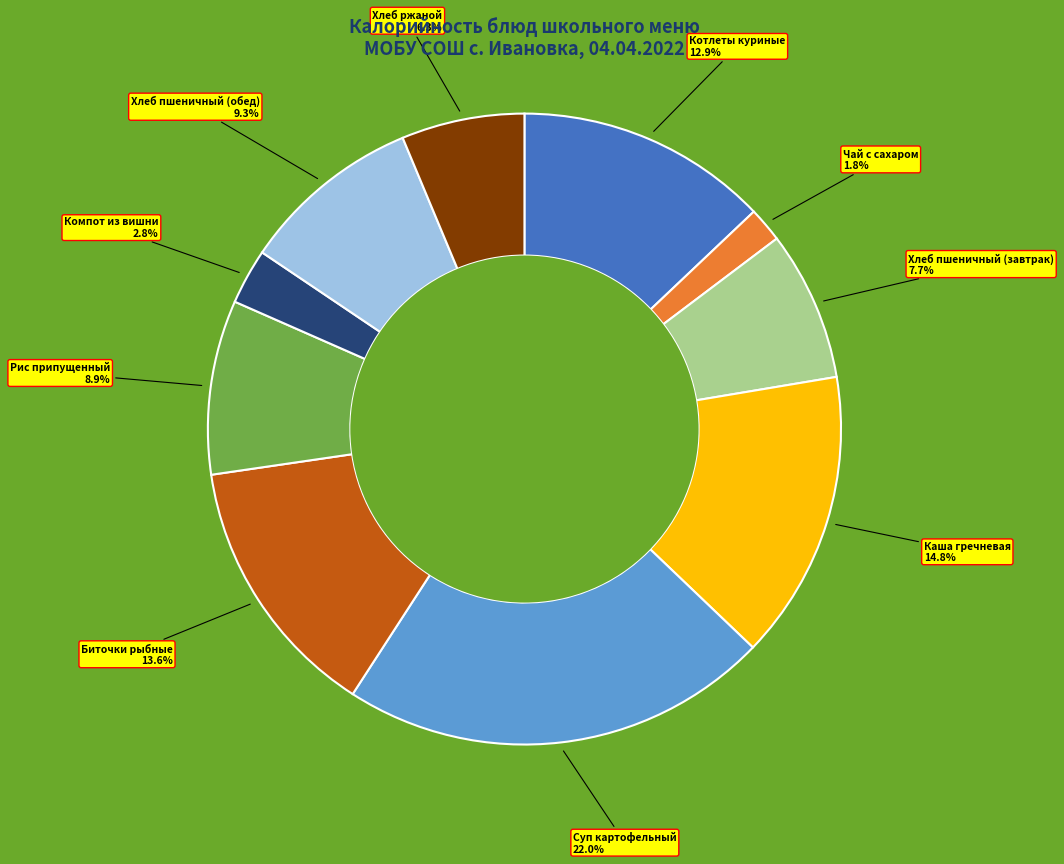

Is there a majority slice in this chart?

No